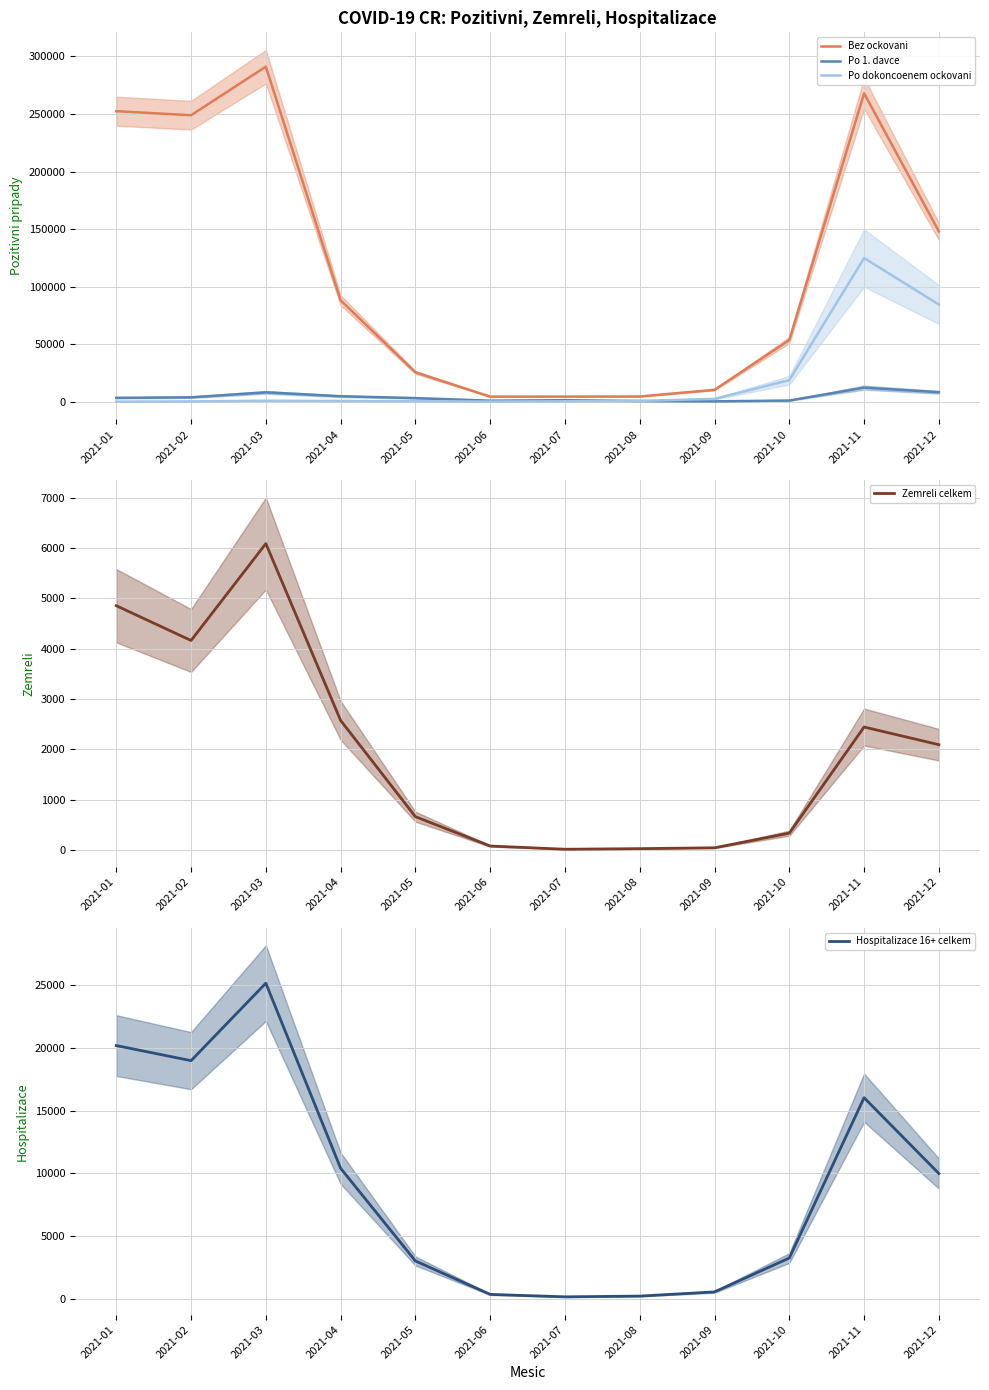

Does the chart display data point markers on the line(s)?

No